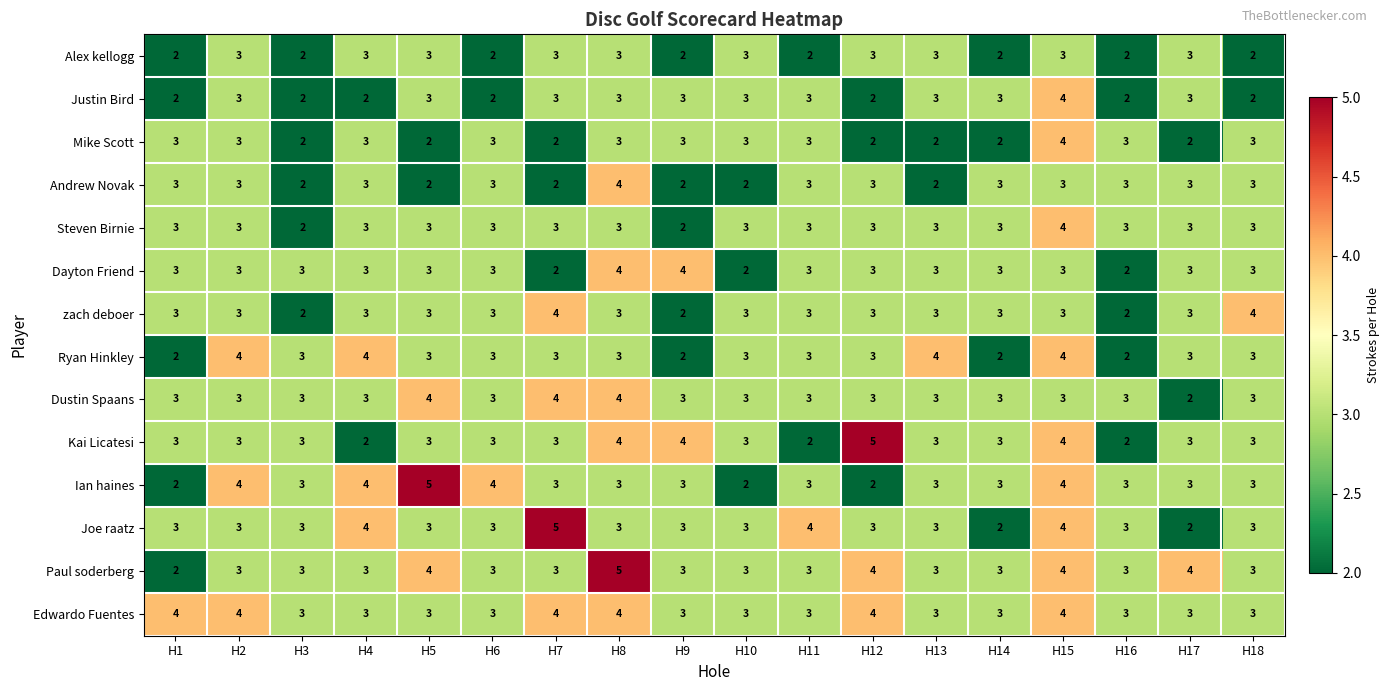

True or false: Ryan Hinkley has a value of 1 at H18.

False